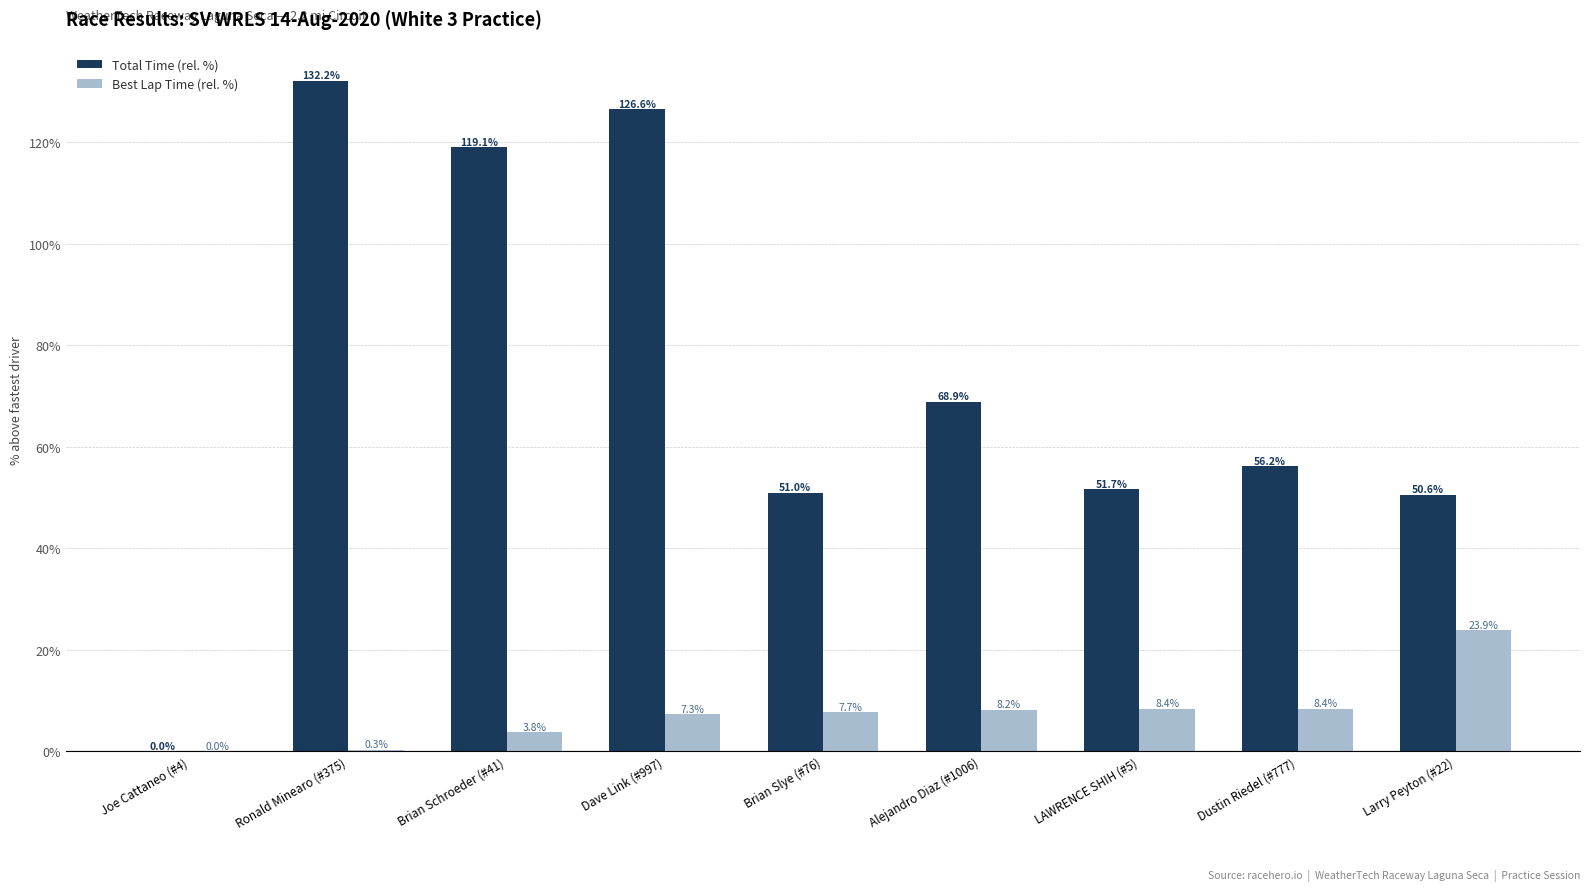

The value of Best Lap Time (rel. %) at Brian Slye (#76) is 7.7. True or false?

True